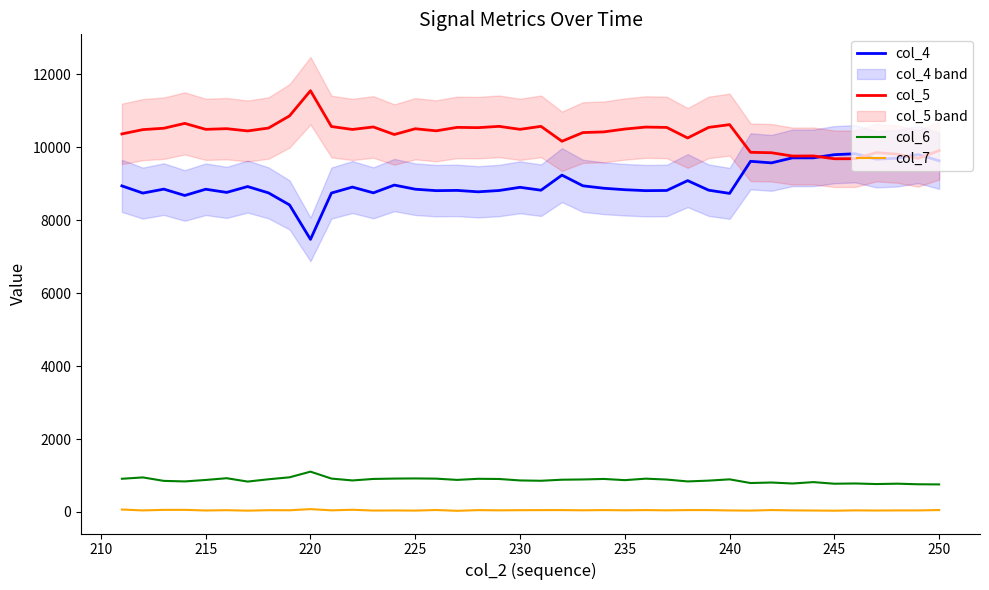

List the series in order of their peak value, highest first.

col_5, col_4, col_6, col_7